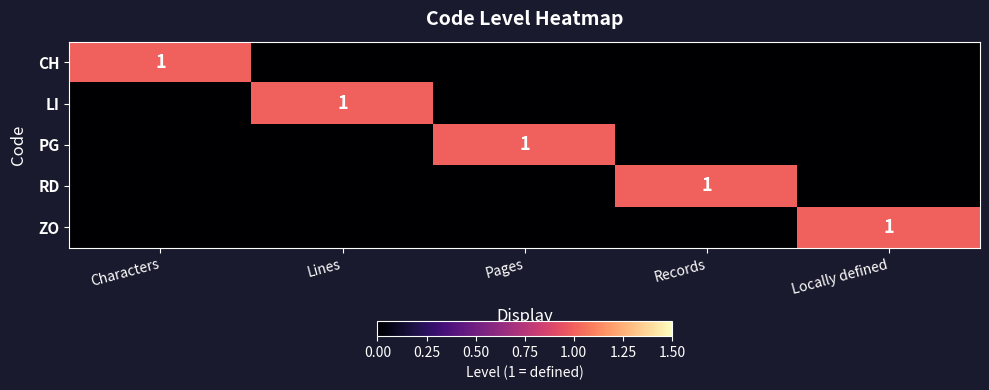

The LI series shows 1 at Lines. True or false?

True